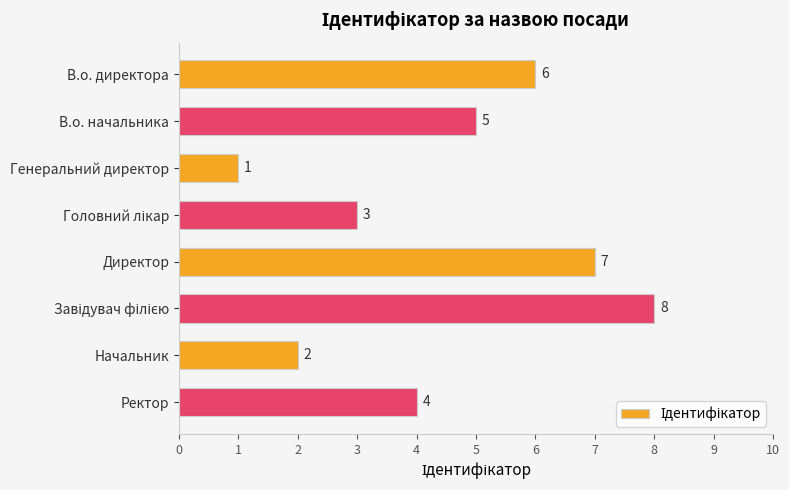

At which label is the value closest to 4?

Ректор